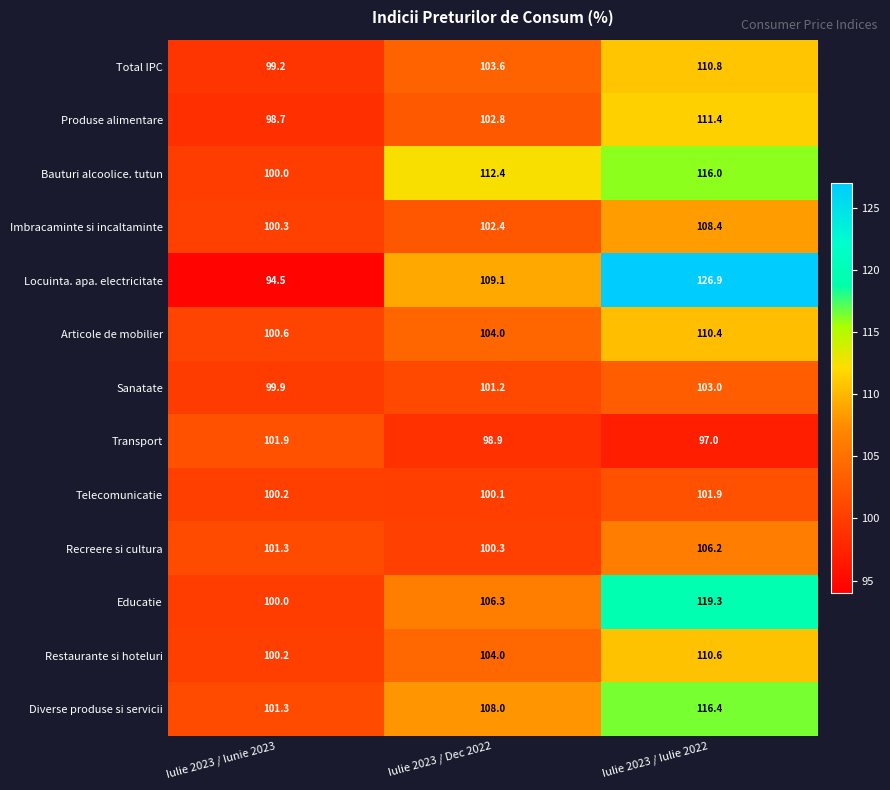

At which category is the sum across all series the highest?

Iulie 2023 / Iulie 2022